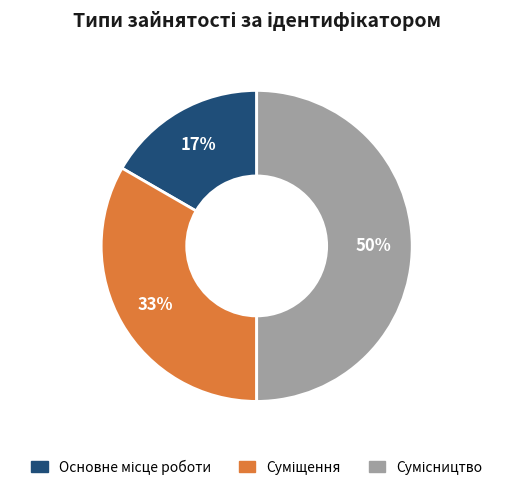

How many slices are in this pie chart?

3